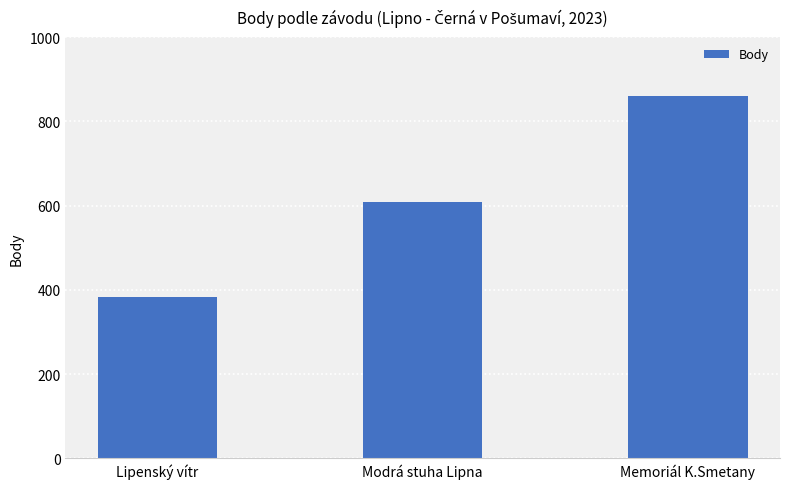

Reading right to left, list all the values displayed in this chart.

861	609	384